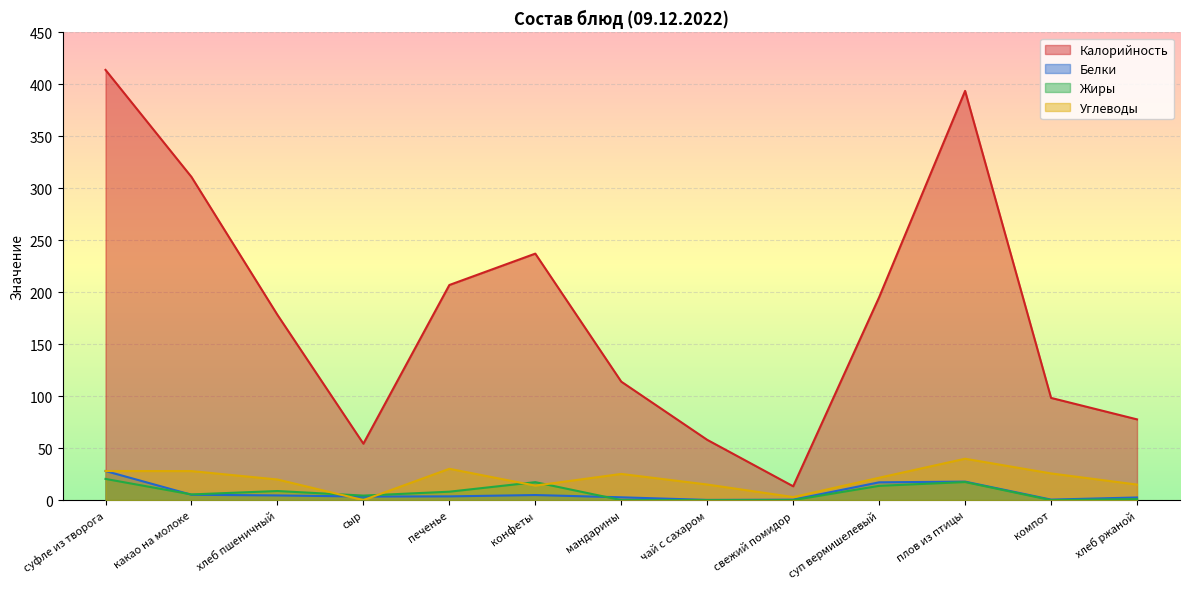

The value of Углеводы at суфле из творога is 37.2. True or false?

False